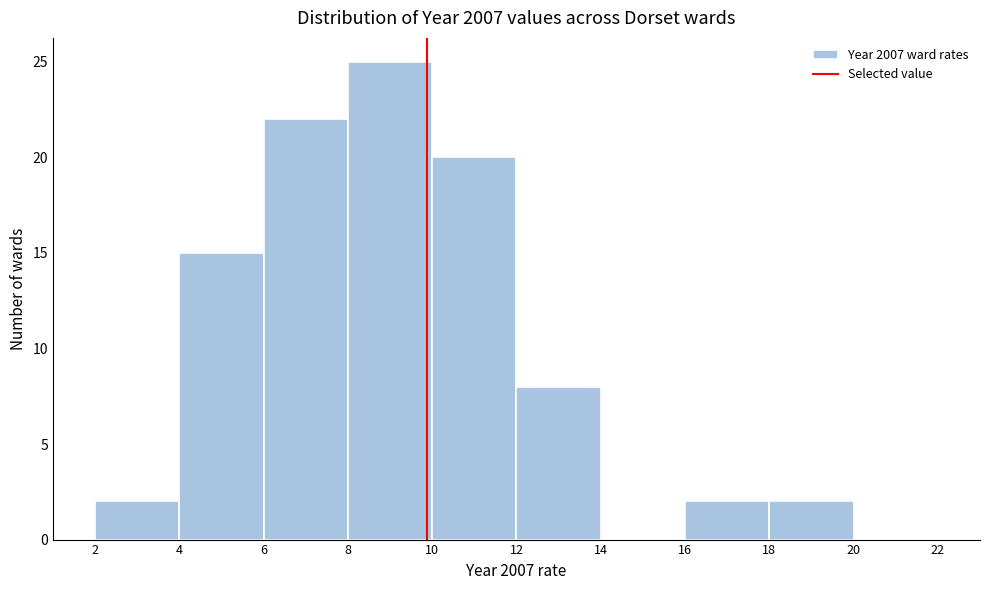

Over which range of the x-axis is the bar tallest?

8 to 10